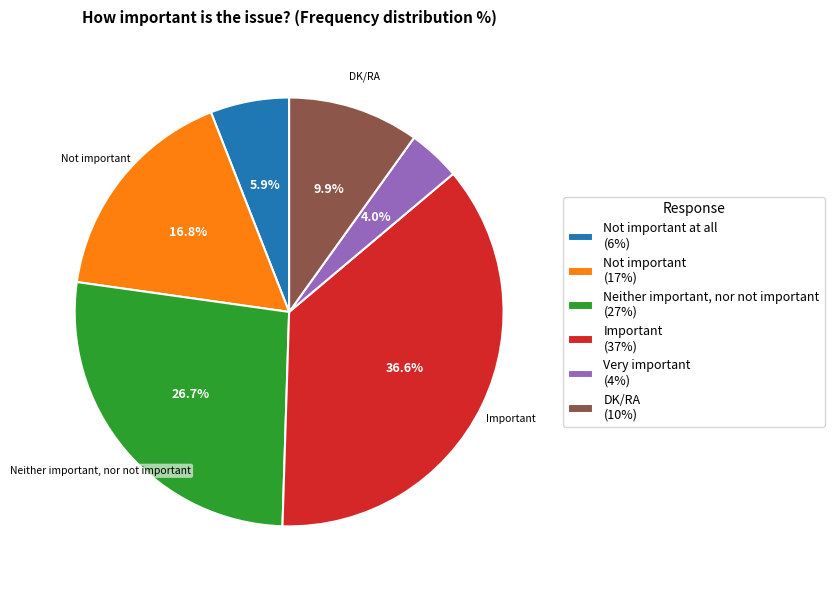

Is there any slice that represents more than half of the pie?

No